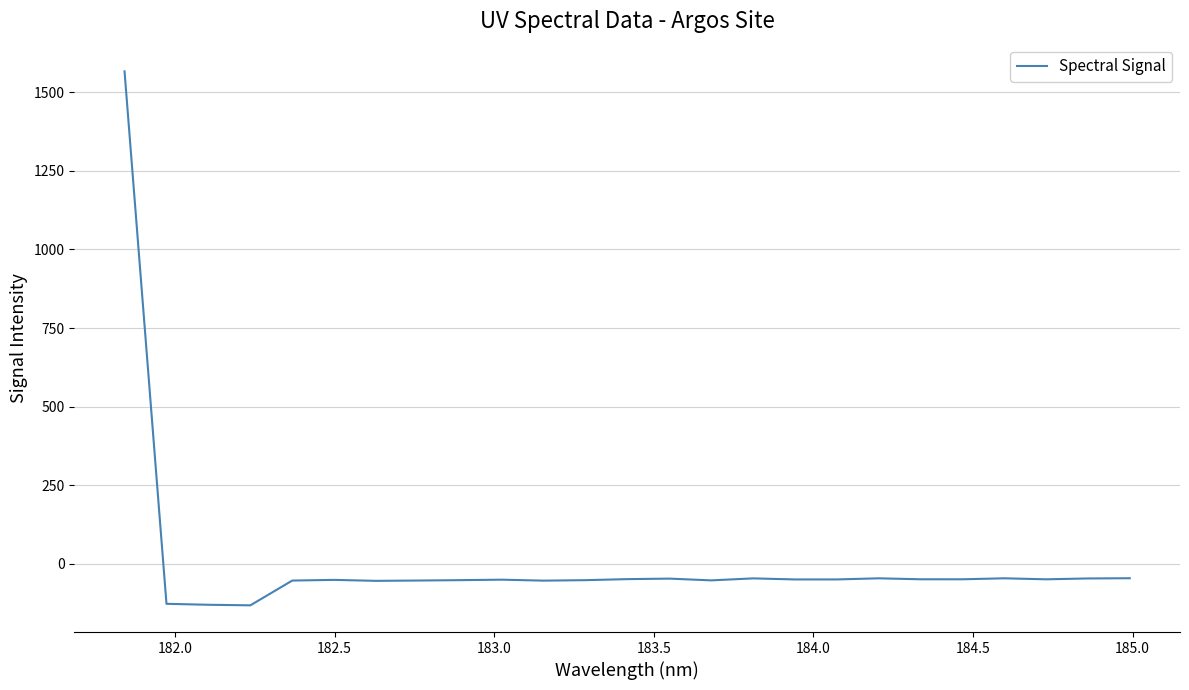

What is the smallest value displayed?

-132.2